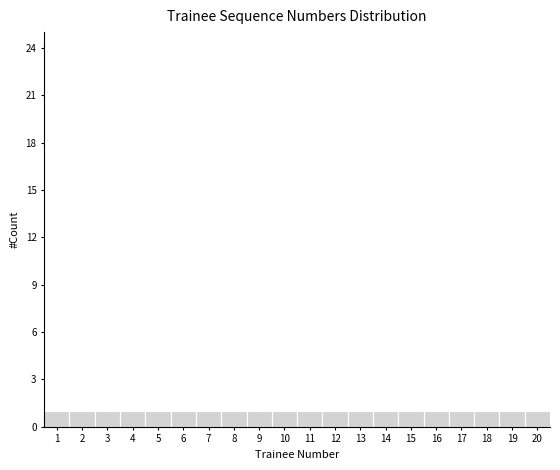

Reading left to right, transcribe this chart: for each bar, give the range it covers on the x-axis and its height. The values are not printed on the chart, so give them approximately, as read against the axis.

0.5 to 1.5: 1
1.5 to 2.5: 1
2.5 to 3.5: 1
3.5 to 4.5: 1
4.5 to 5.5: 1
5.5 to 6.5: 1
6.5 to 7.5: 1
7.5 to 8.5: 1
8.5 to 9.5: 1
9.5 to 10.5: 1
10.5 to 11.5: 1
11.5 to 12.5: 1
12.5 to 13.5: 1
13.5 to 14.5: 1
14.5 to 15.5: 1
15.5 to 16.5: 1
16.5 to 17.5: 1
17.5 to 18.5: 1
18.5 to 19.5: 1
19.5 to 20.5: 1